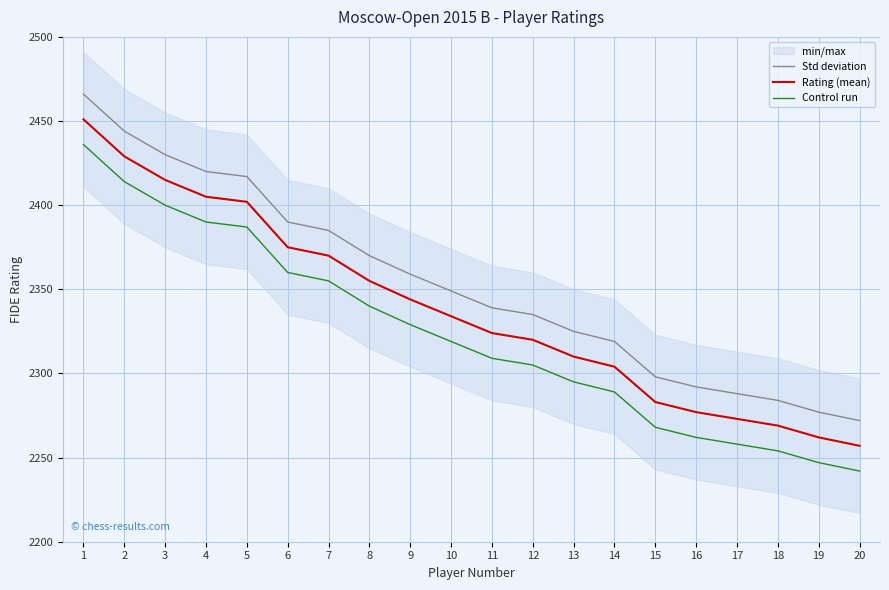

True or false: Std deviation and Control run intersect in this chart.

False